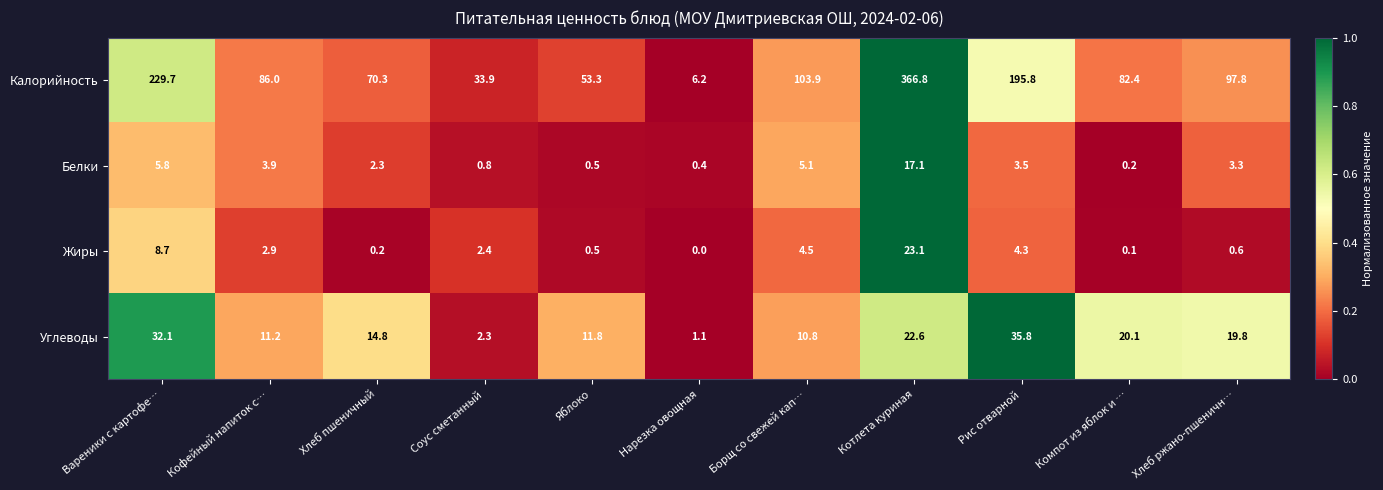

What is the sum of the Жиры values at Хлеб ржано-пшеничн… and Нарезка овощная?

0.6